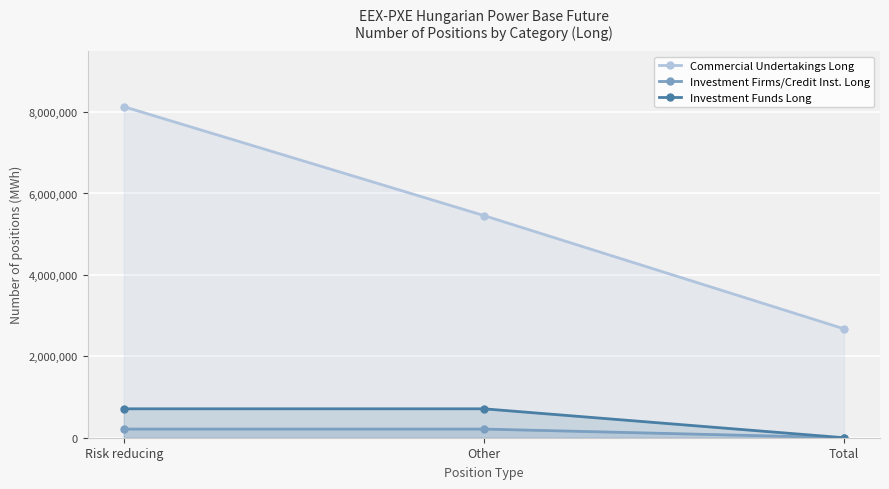

What is the highest value of the Investment Firms/Credit Inst. Long series?

212606